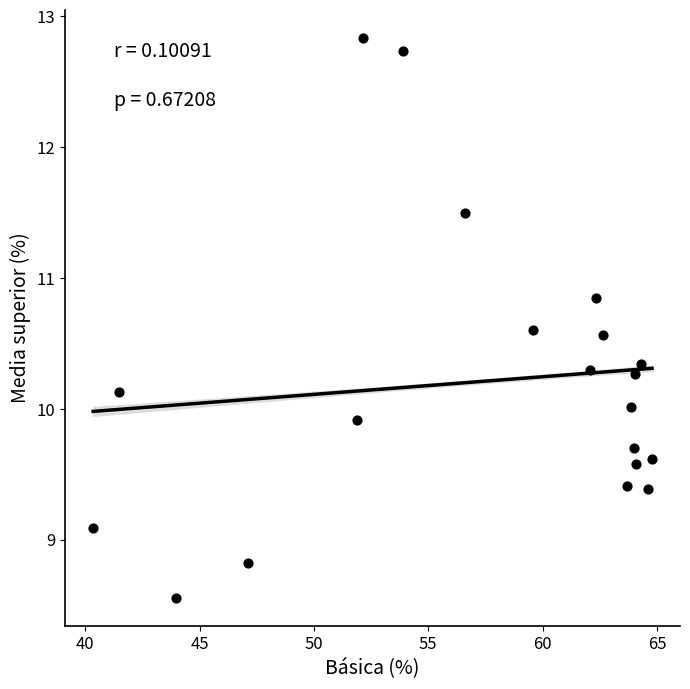

What is the range of Y values (max minus min)?

4.3